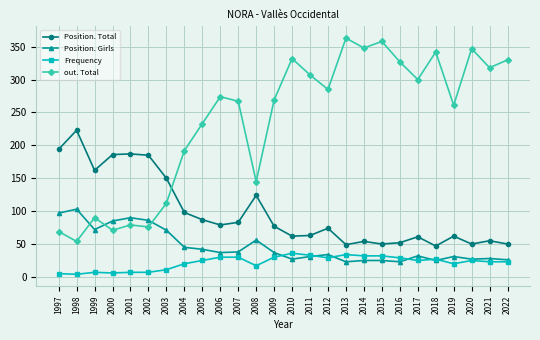

Which series has the largest range (max minus min)?

out. Total